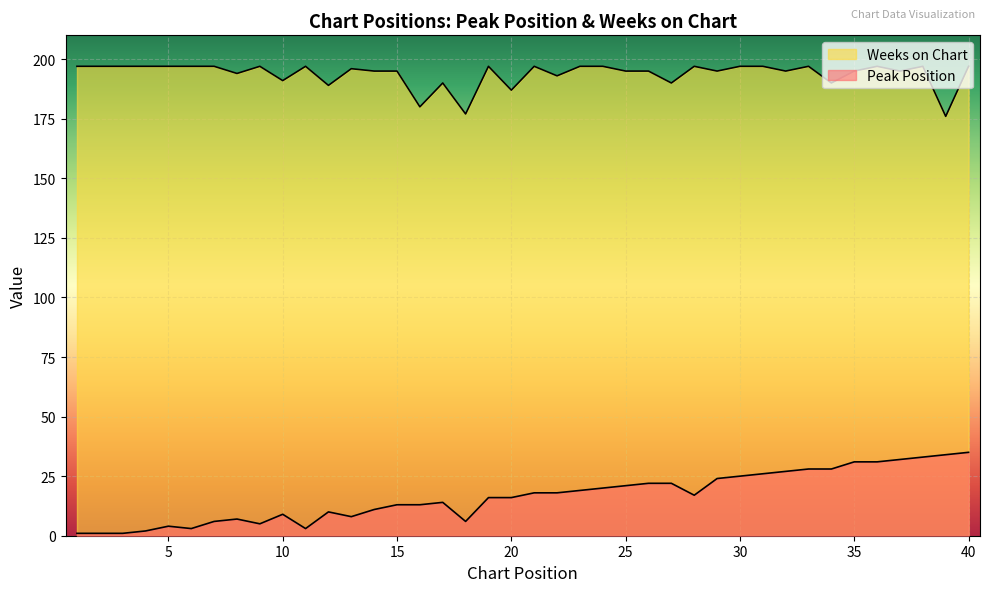

Which series has the largest total across all categories?

Weeks on Chart